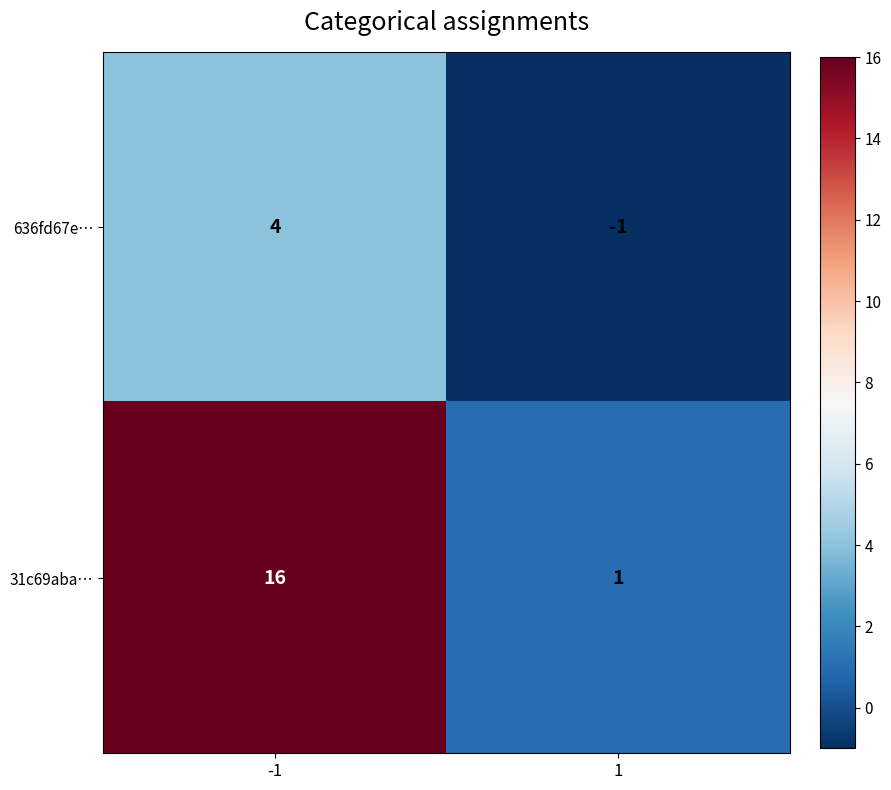

What is the sum of the 636fd67e… values at 1 and -1?

3